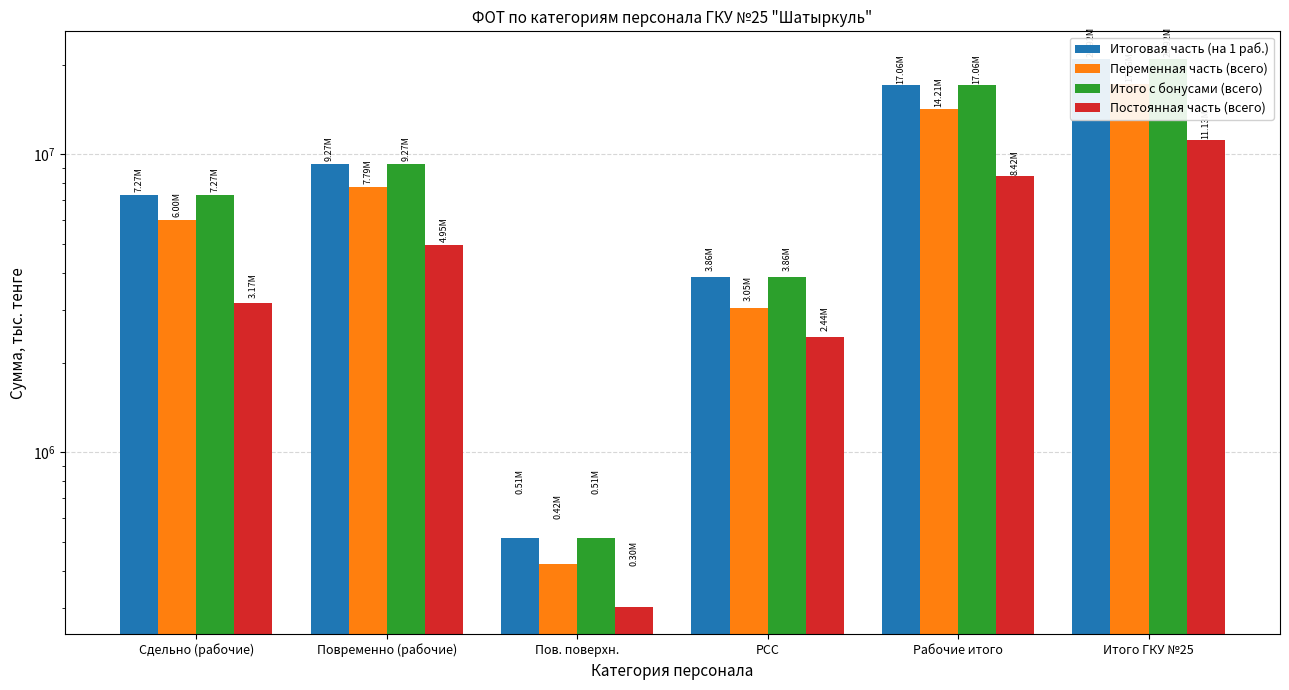

At which label does Итого с бонусами (всего) reach its minimum?

Пов. поверхн.